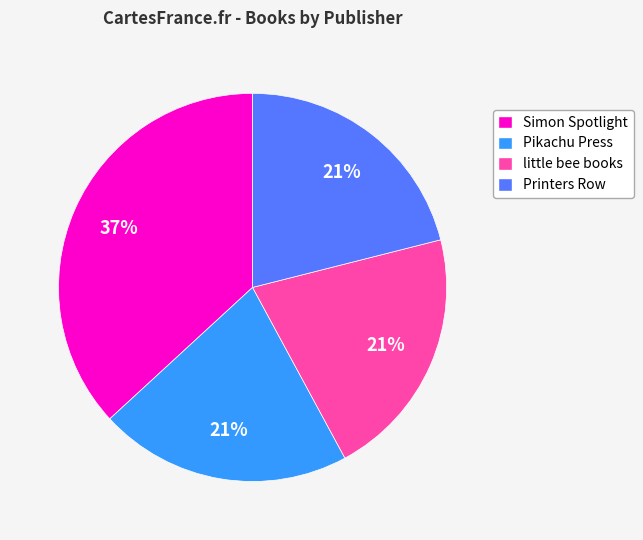

To the nearest percent, what is the average slice percentage?

25%